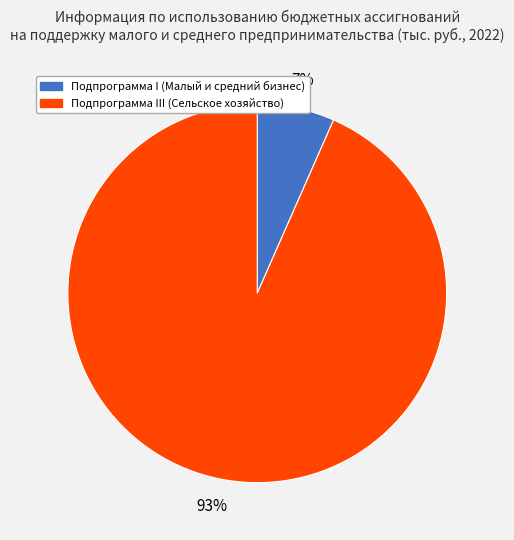

Is there a majority slice in this chart?

Yes